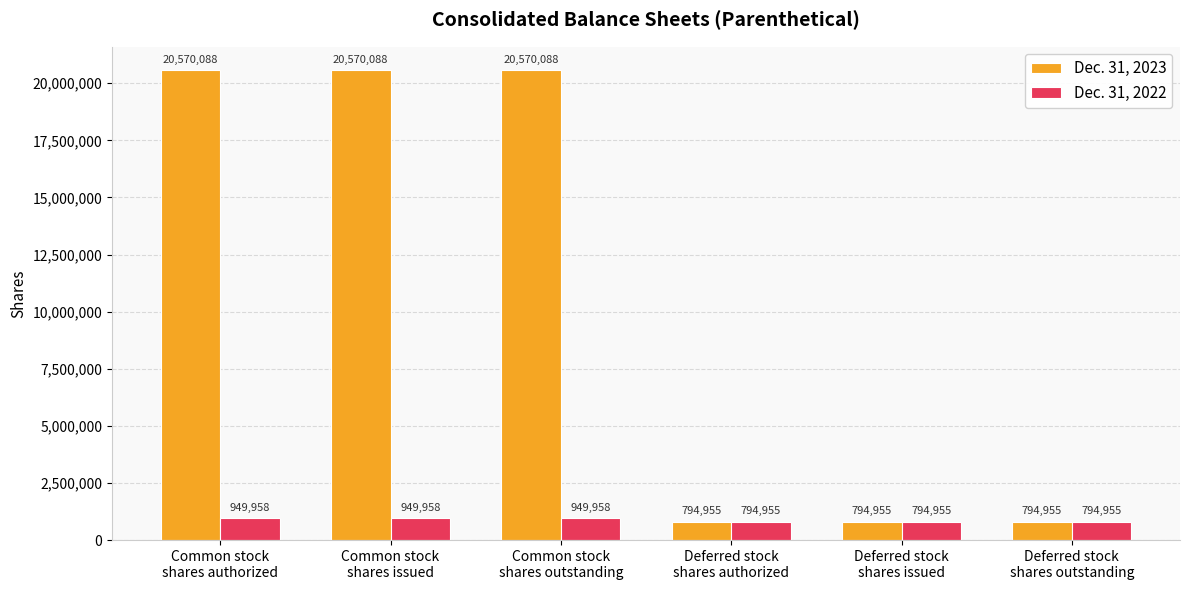

Which series has the largest range (max minus min)?

Dec. 31, 2023